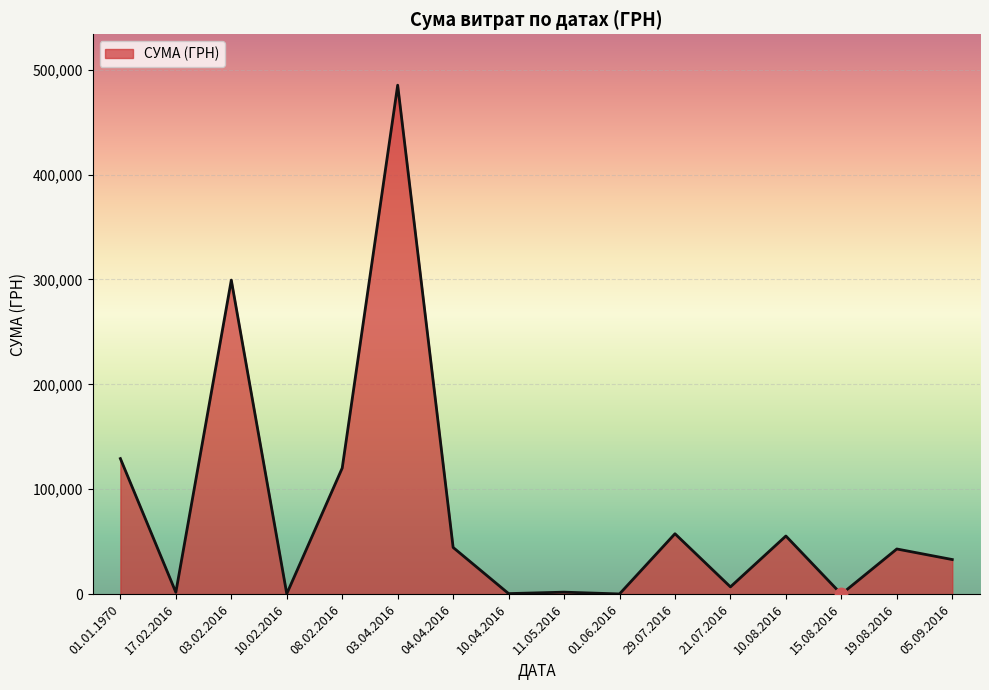

What is the change in value from 08.02.2016 to 19.08.2016?

-77172.1